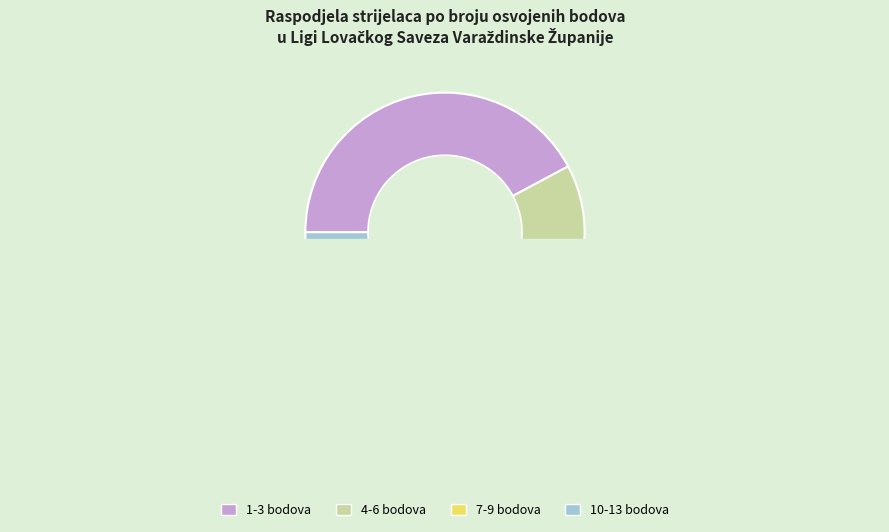

Between 4-6 bodova and 7-9 bodova, which is larger?

4-6 bodova